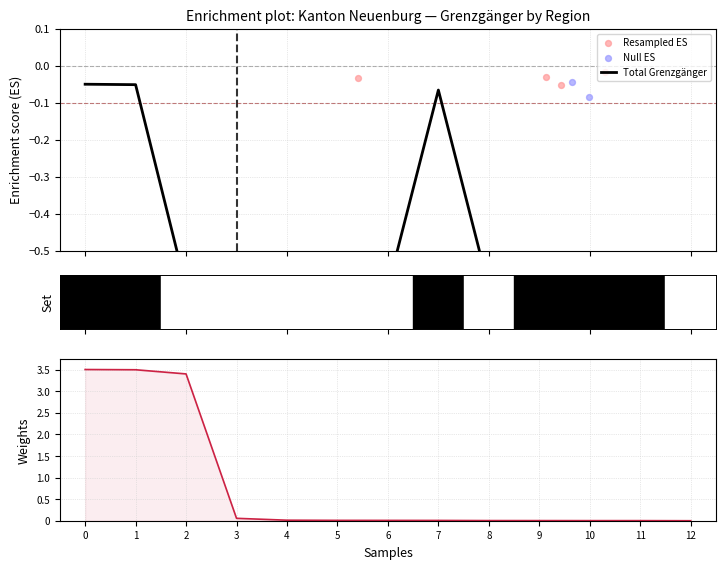

What is the total value across all series at 12?

-1.3